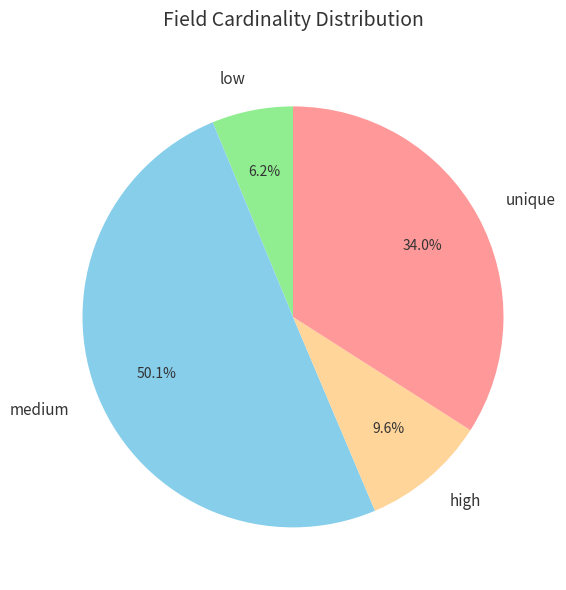

What is the majority slice?

medium